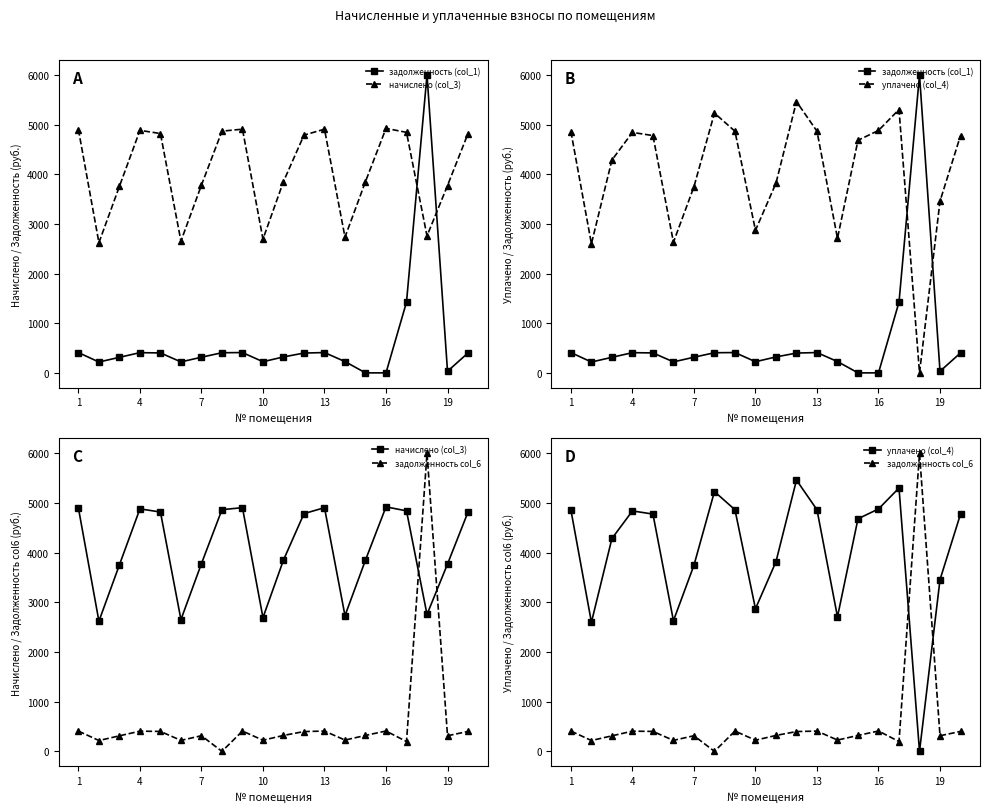

True or false: начислено (col_3) and уплачено (col_4) cross at least once.

True